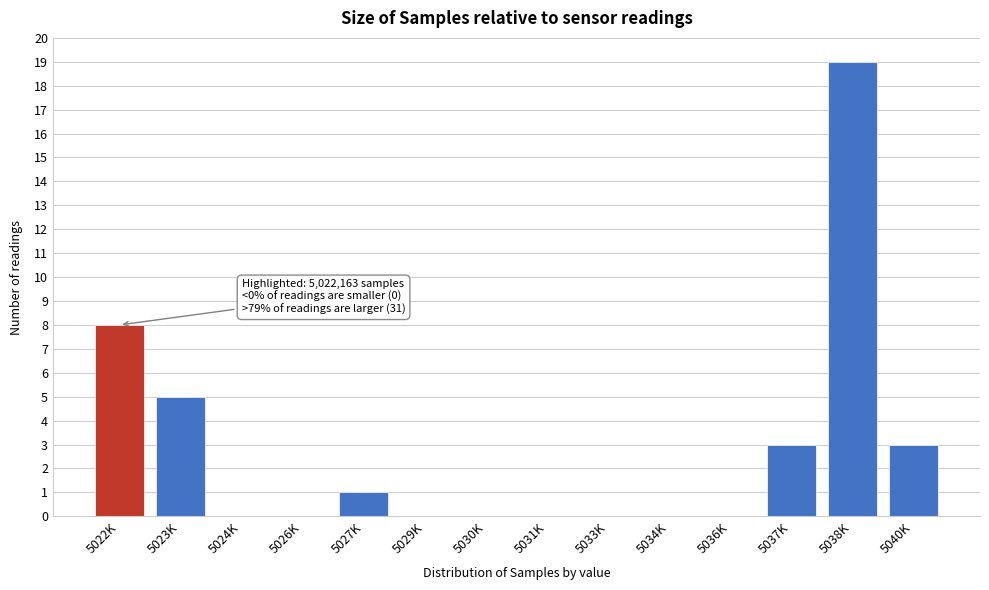

Reading right to left, extract all data points from this chart.

5040K=3	5038K=19	5037K=3	5036K=0	5034K=0	5033K=0	5031K=0	5030K=0	5029K=0	5027K=1	5026K=0	5024K=0	5023K=5	5022K=8